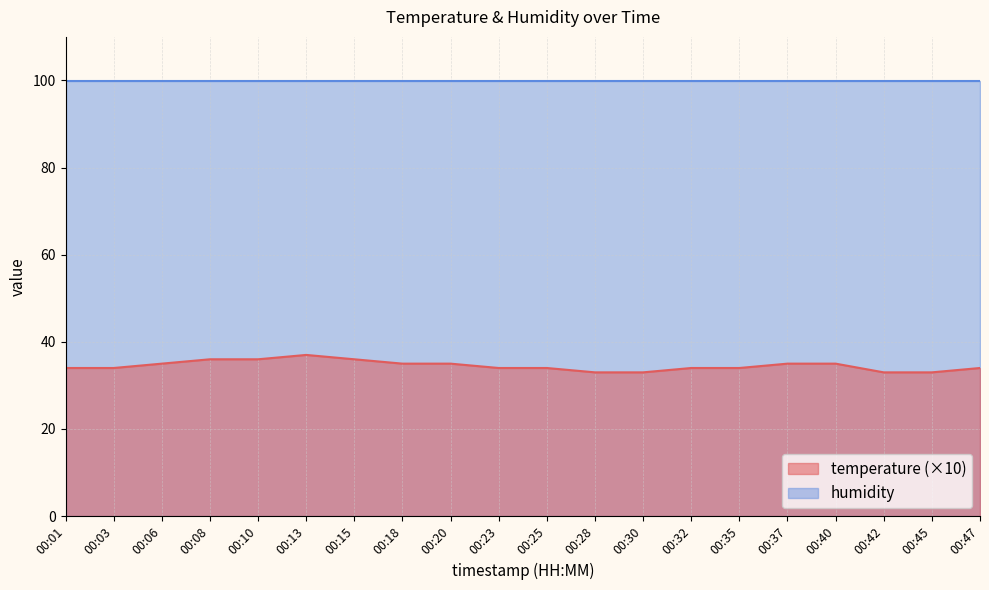

At which label is the value closest to 35?

00:06